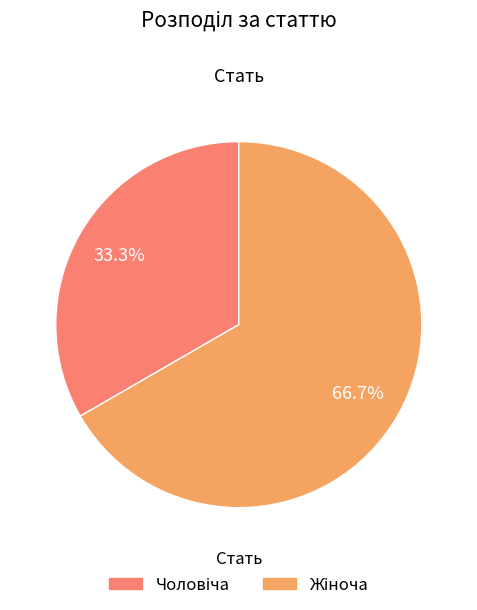

Is there any slice that represents more than half of the pie?

Yes